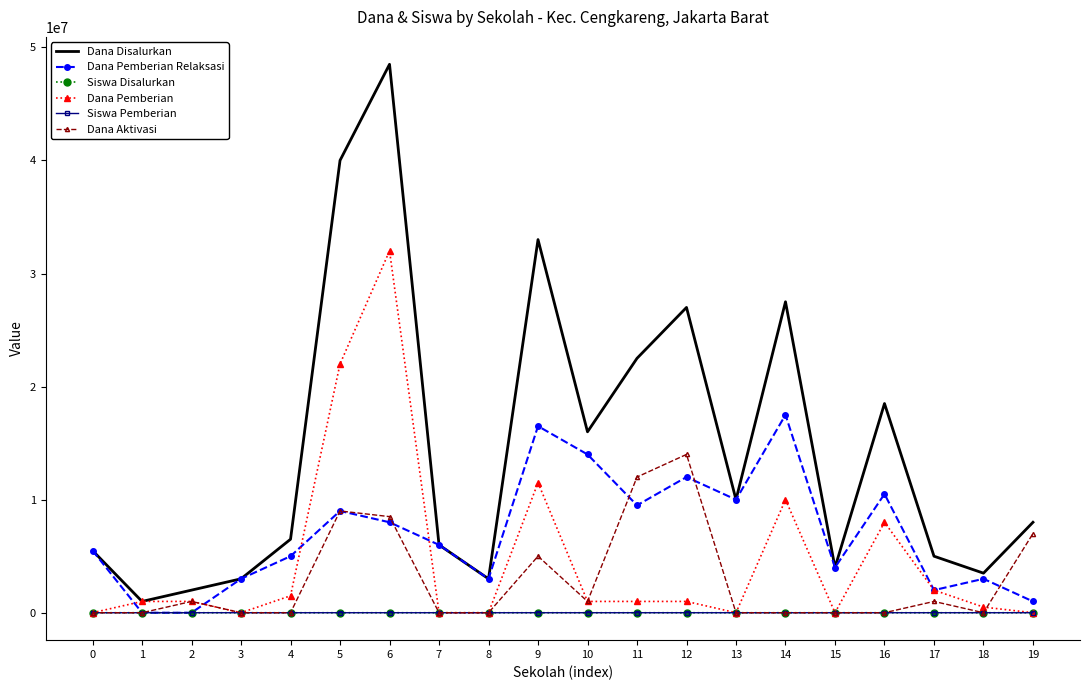

At which category is the sum across all series the highest?

6